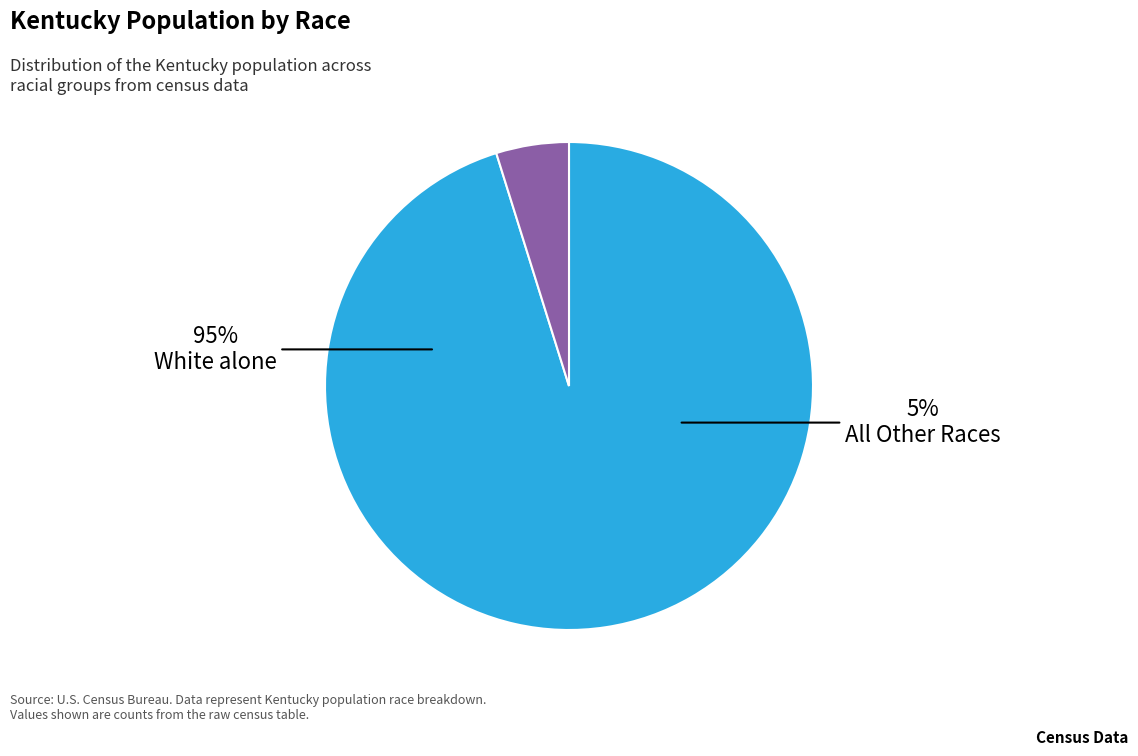

Do American Indian and Alaska Native and Native Hawaiian and Other Pacific together represent more than half of the pie?

No